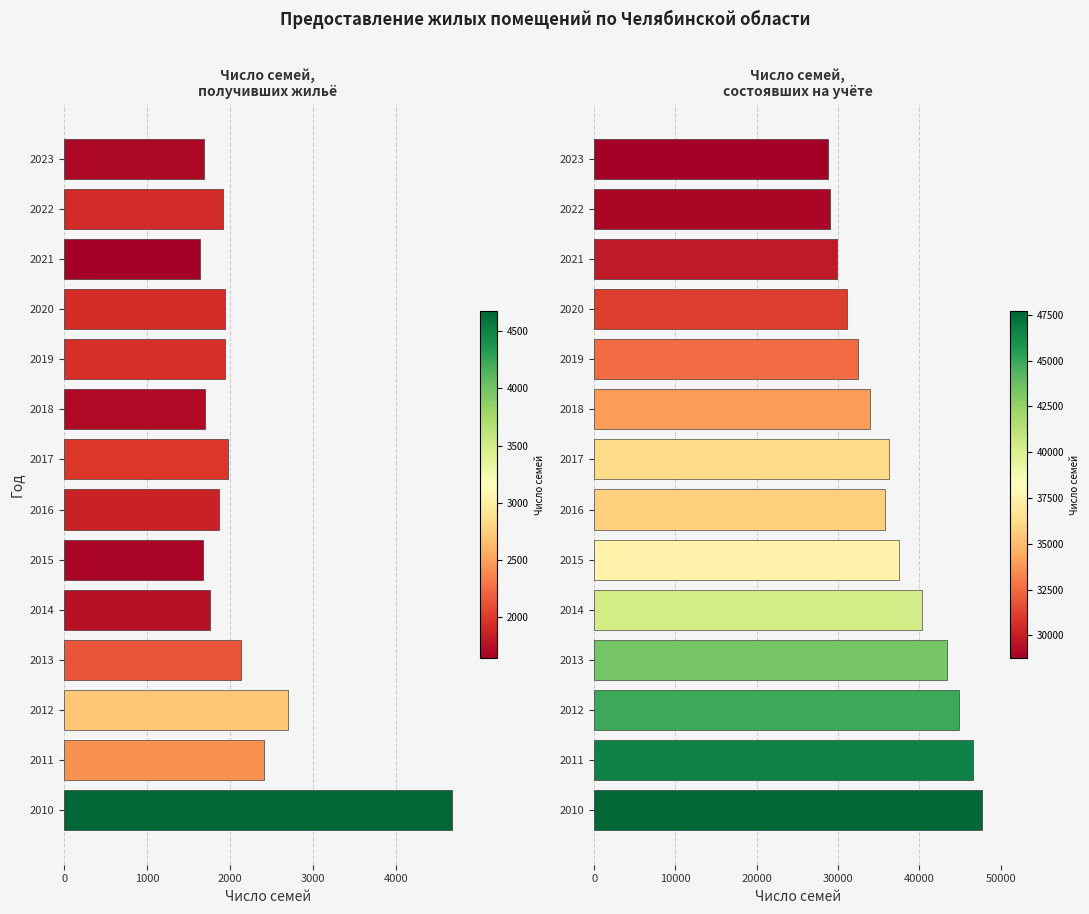

What is the difference between the second highest and second lowest values in the Число семей, состоявших на учёте series?

17526